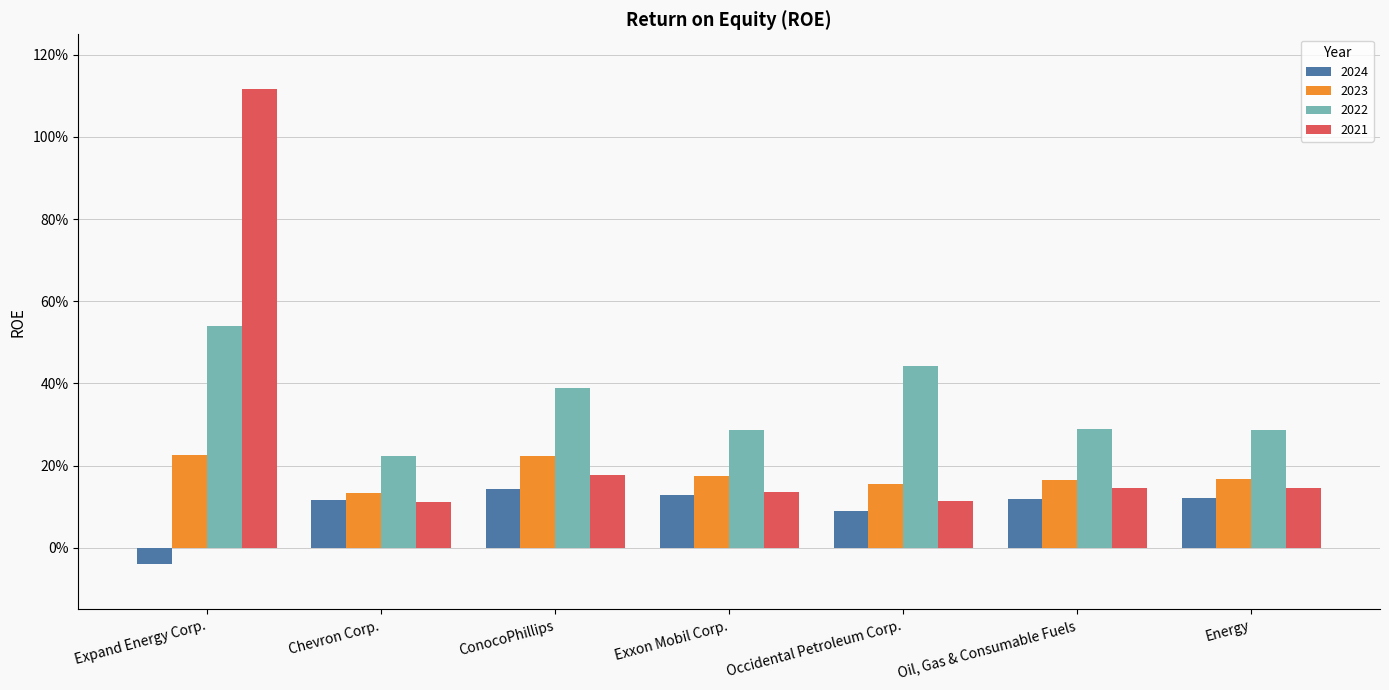

Which series has the largest total across all categories?

2022